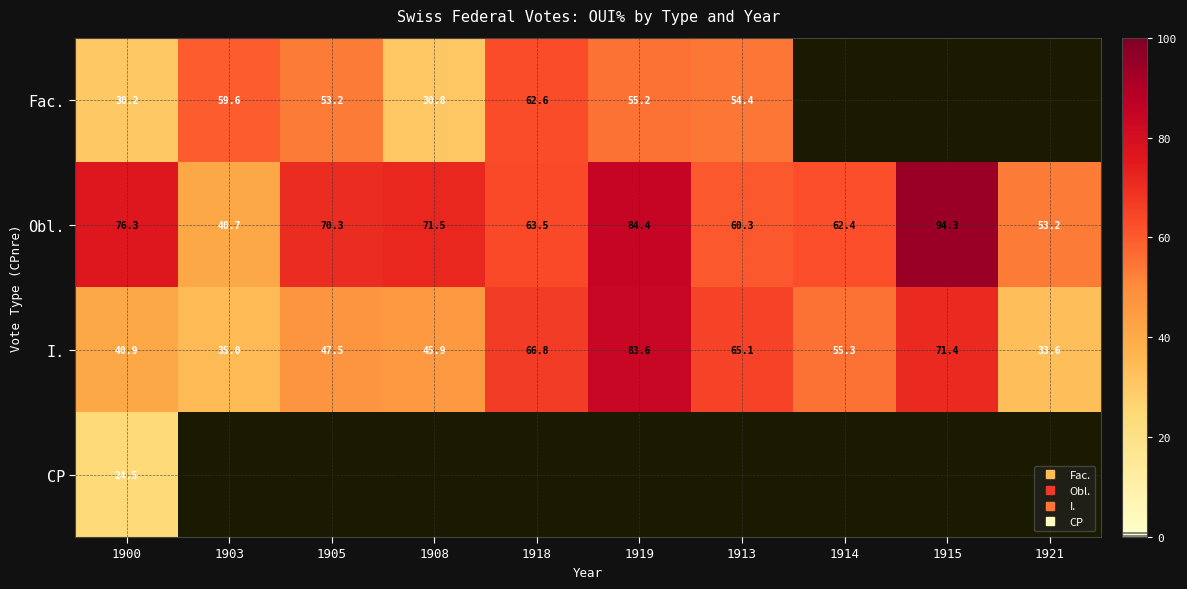

The value of Obl. at 1900 is 27.6. True or false?

False